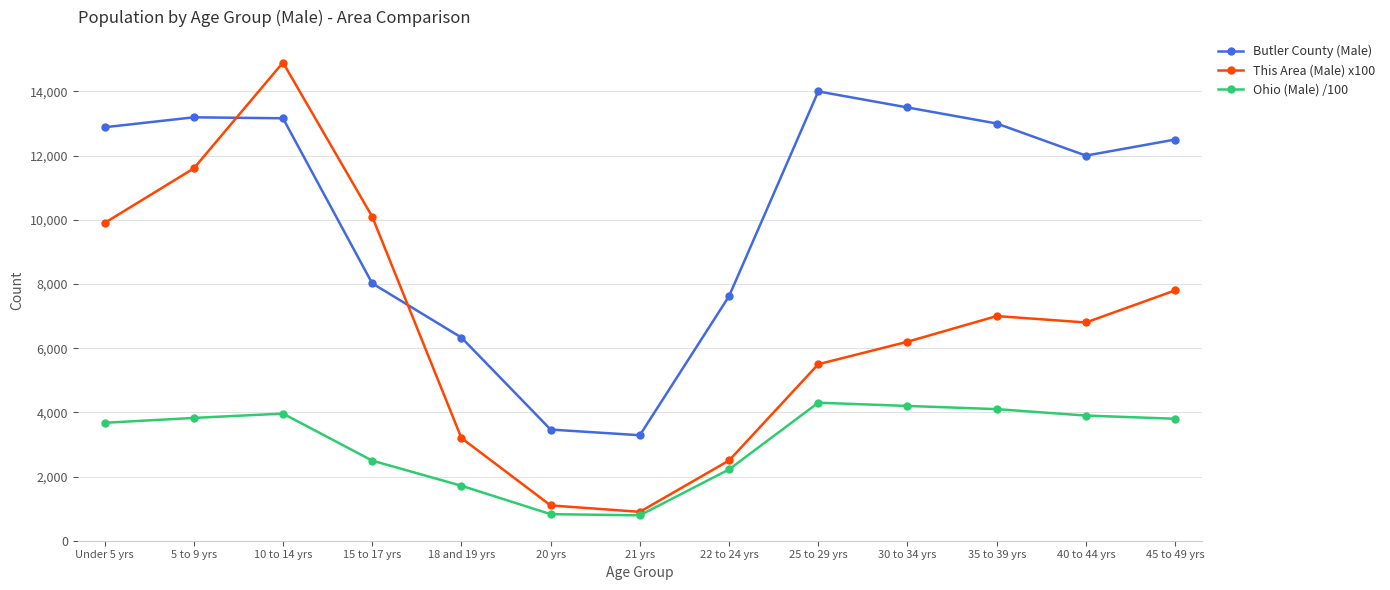

What is the total value across all series at 35 to 39 yrs?

24100